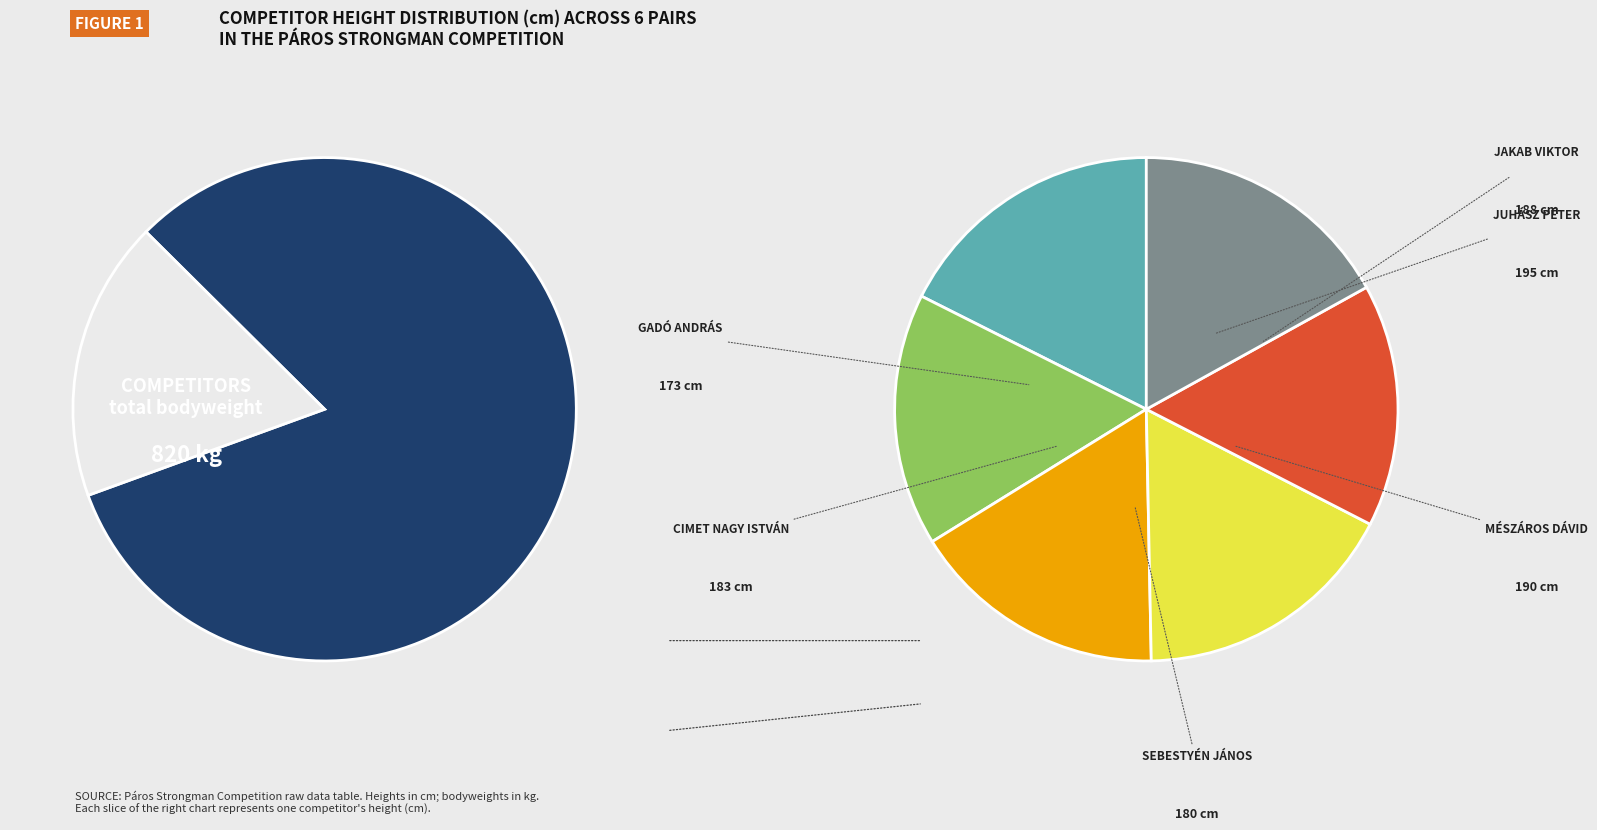

What is the ratio of the value at Mészáros Dávid
(155 kg) to the value at Gadó András
(104 kg)?

1.1